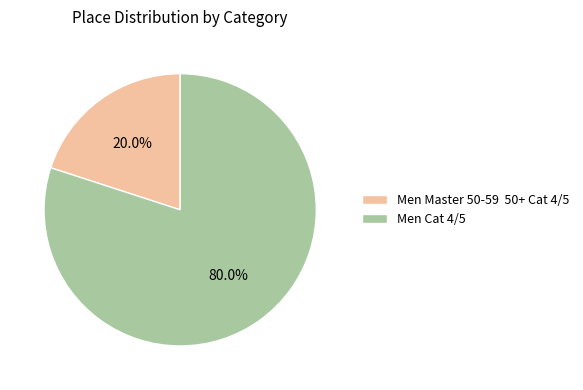

To the nearest percent, what is the average slice percentage?

50%